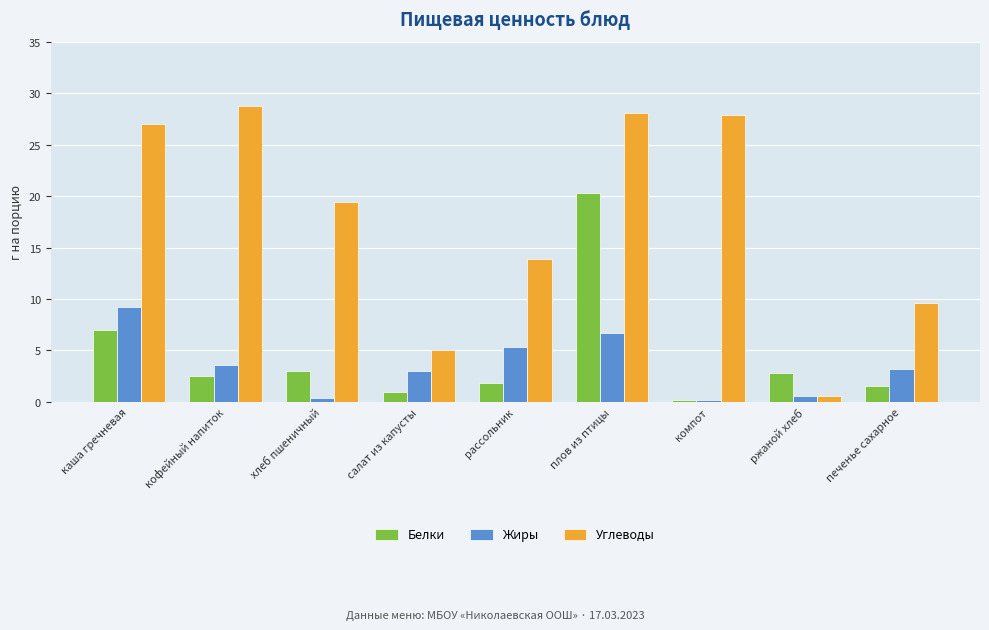

What are all the series names shown in the legend?

Белки, Жиры, Углеводы